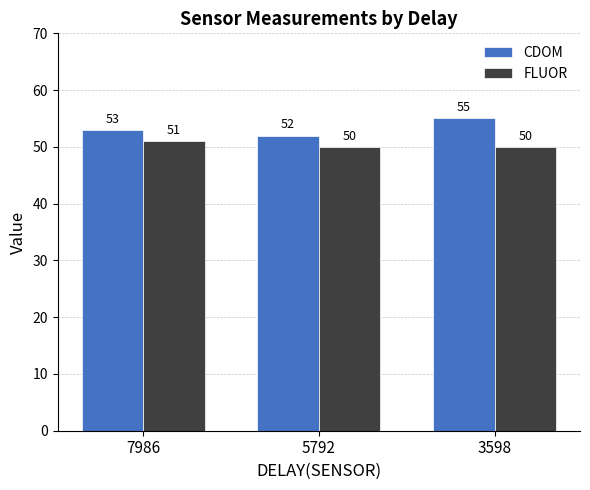

What is the total value across all series at 3598?

105